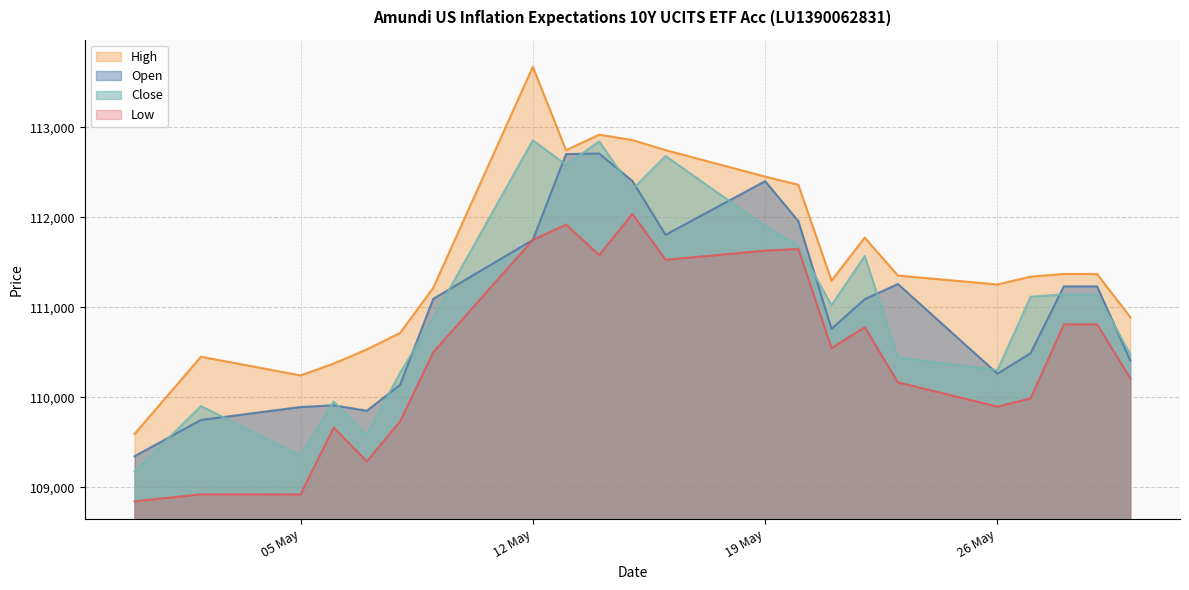

How many interior local valleys does the Open series have?

4